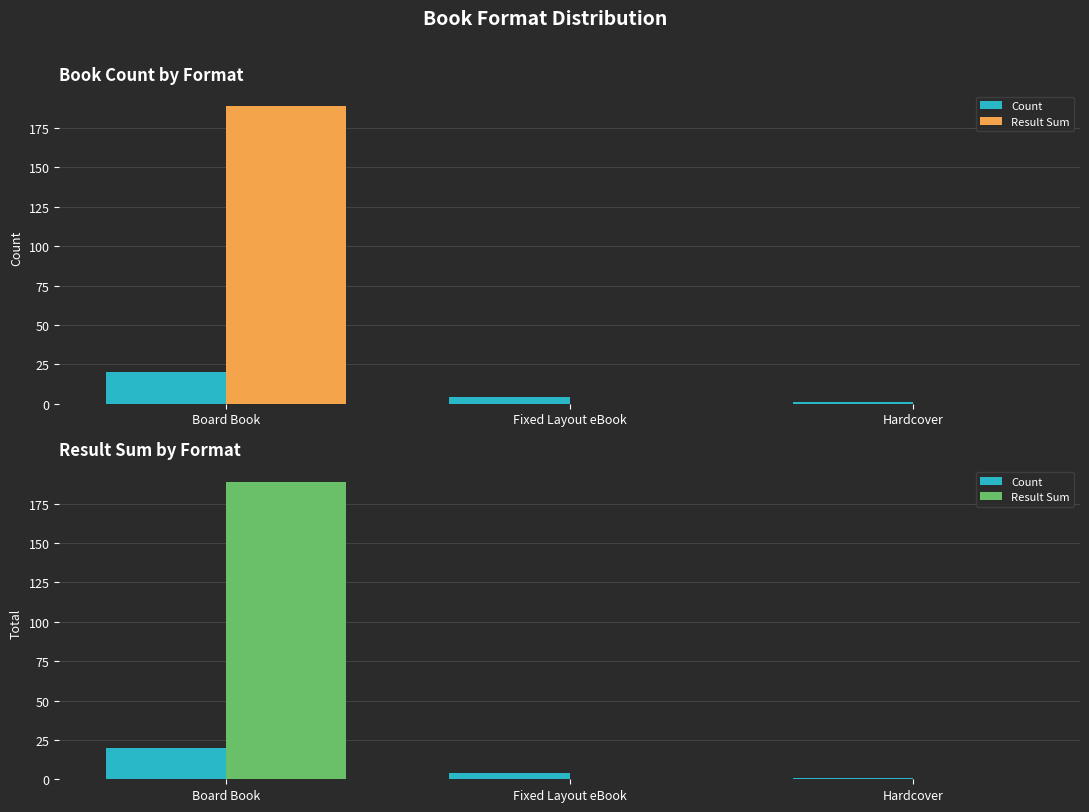

Rank the series by their average value, from highest to lowest.

Result Sum, Count